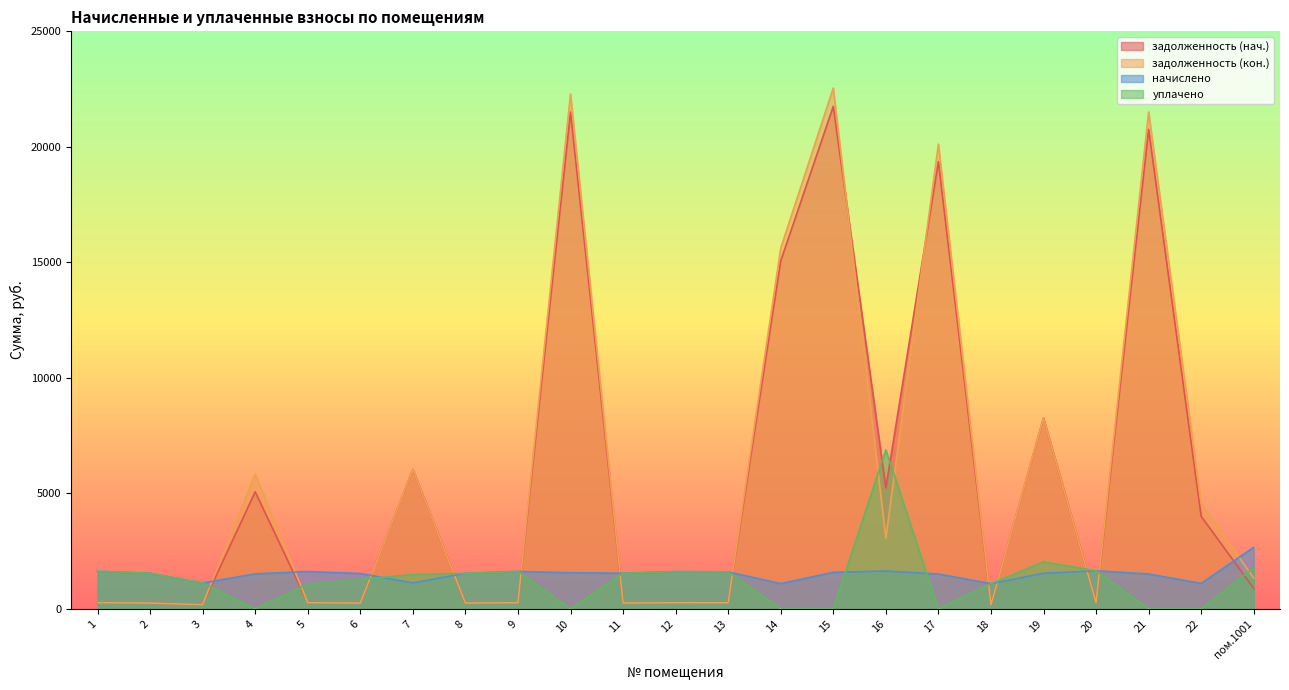

At which label is задолженность (кон.) closest to 11365?

19